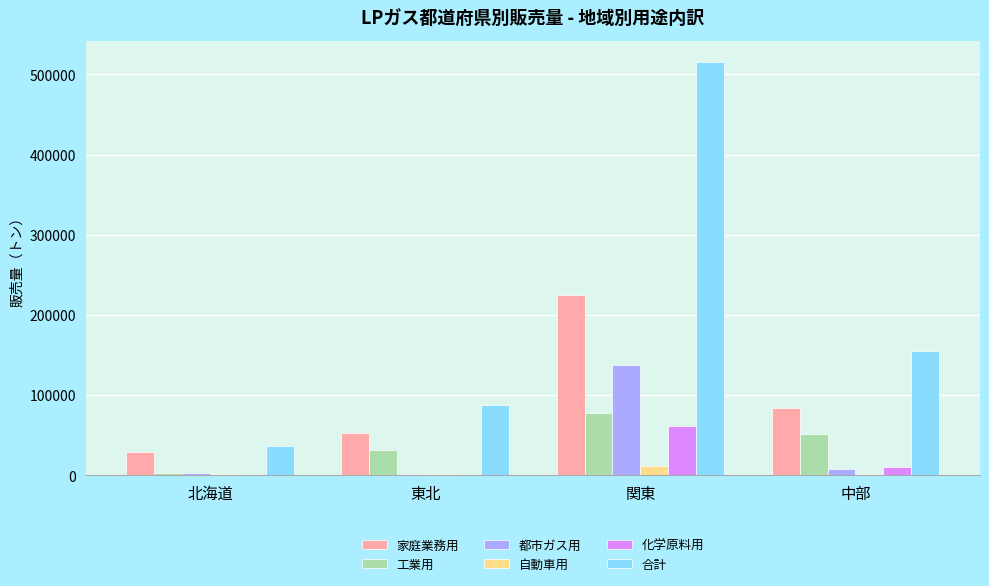

What is the approximate value of 都市ガス用 at 中部, to the nearest 50?

7650